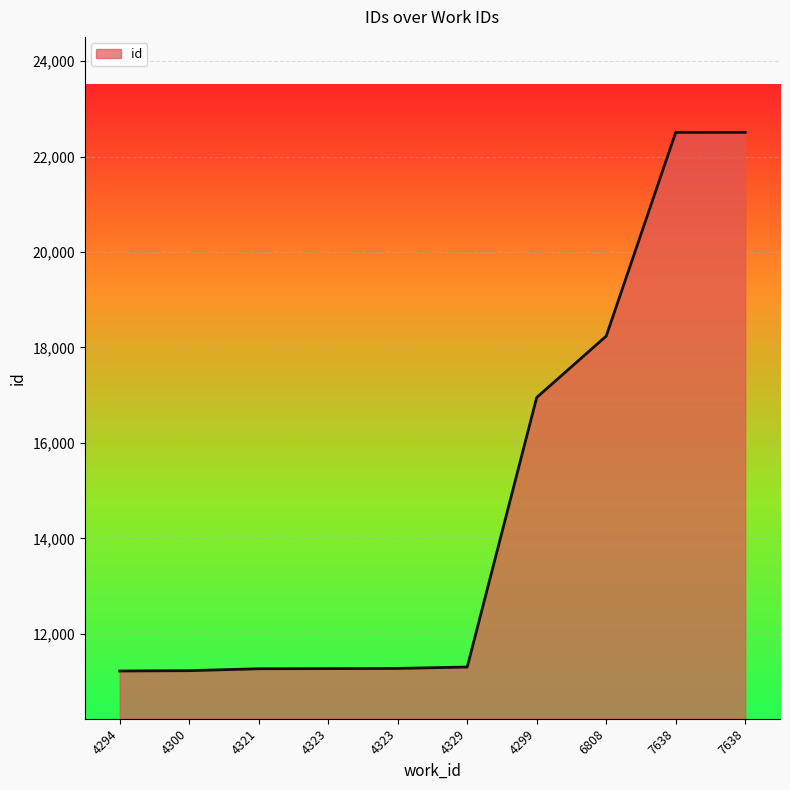

What is the label of the 6th point from the left?

4329